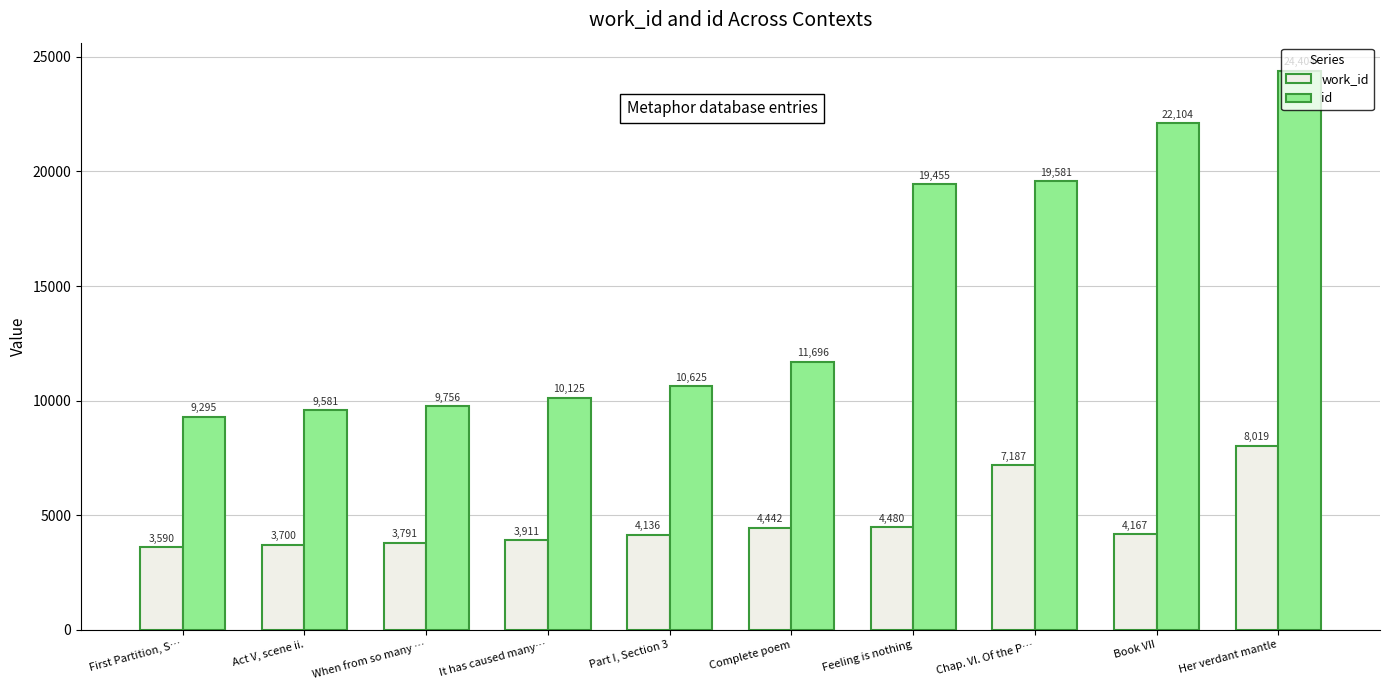

Which series has the largest range (max minus min)?

id